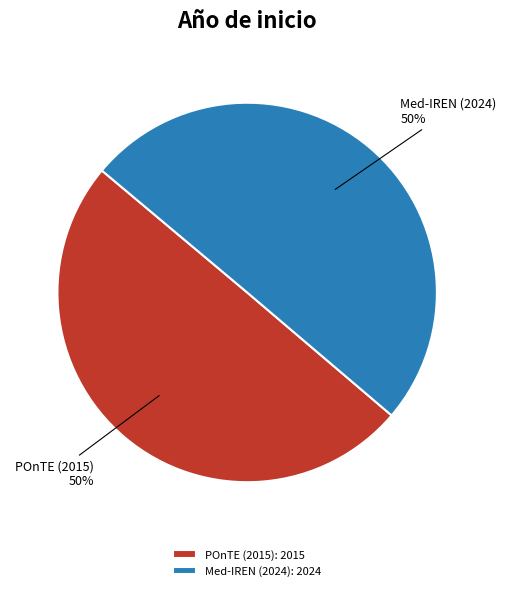

To the nearest percent, what is the average slice percentage?

50%